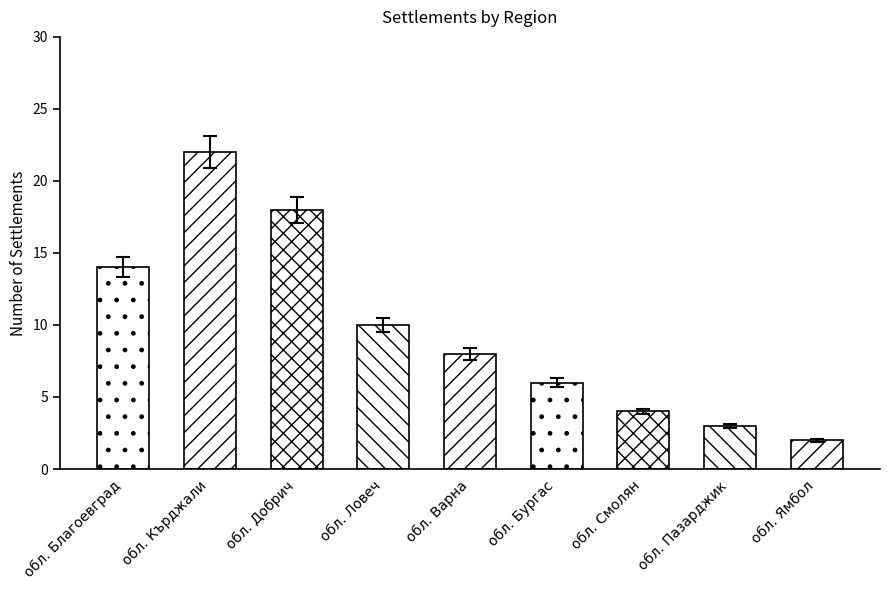

The chart shows a value of 14 at обл. Кърджали. True or false?

False